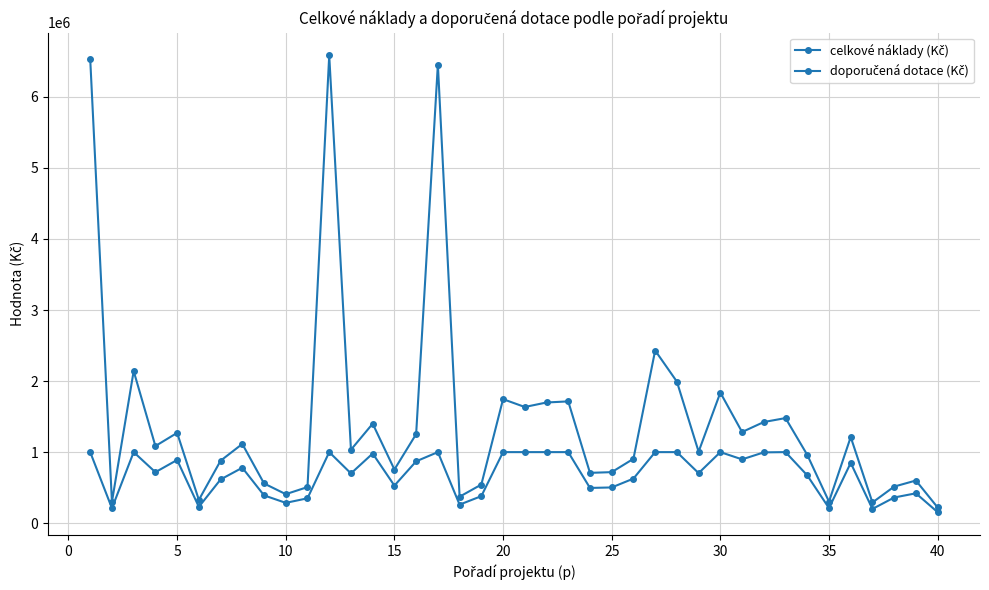

Does the chart have visible grid lines?

Yes